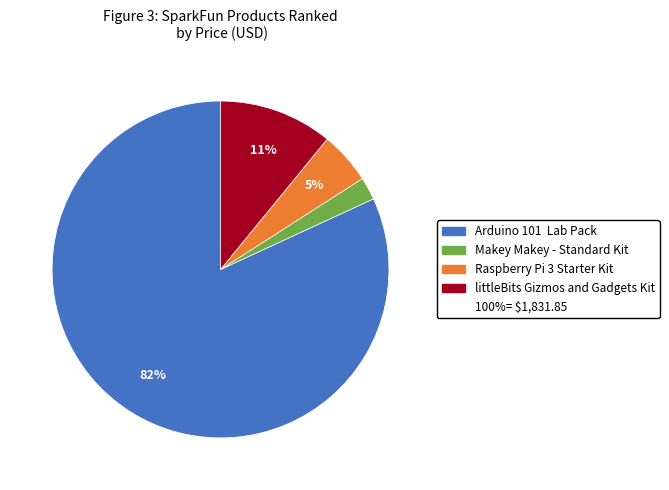

Does any single category account for the majority?

Yes